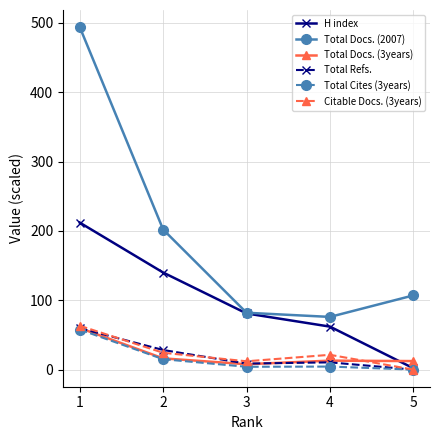

Is this an area chart (filled region under the line)?

No